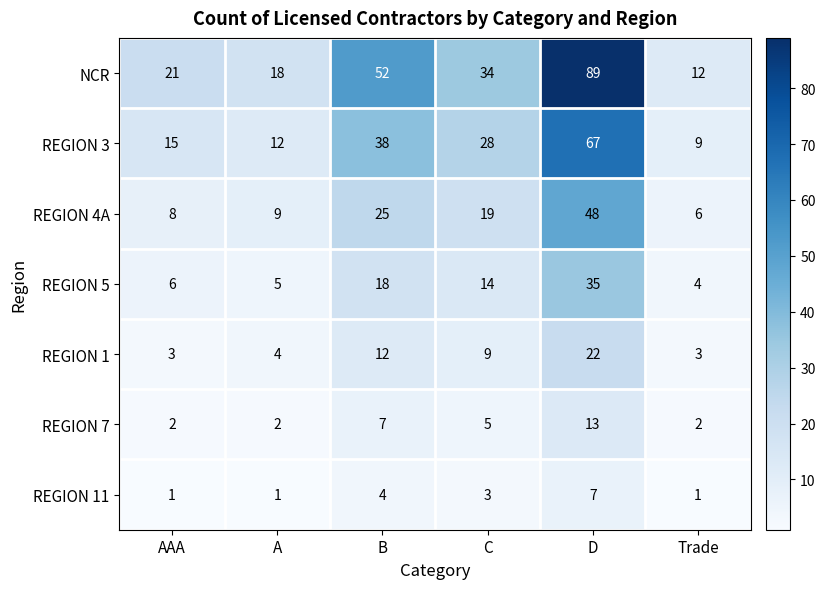

The value of REGION 5 at Trade is 4. True or false?

True